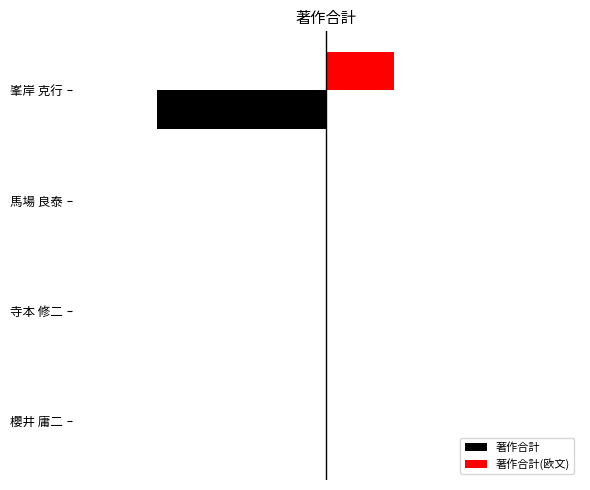

Reading left to right, list all the values displayed in this chart.

著作合計: 0	0	0	-15
著作合計(欧文): 0	0	0	6